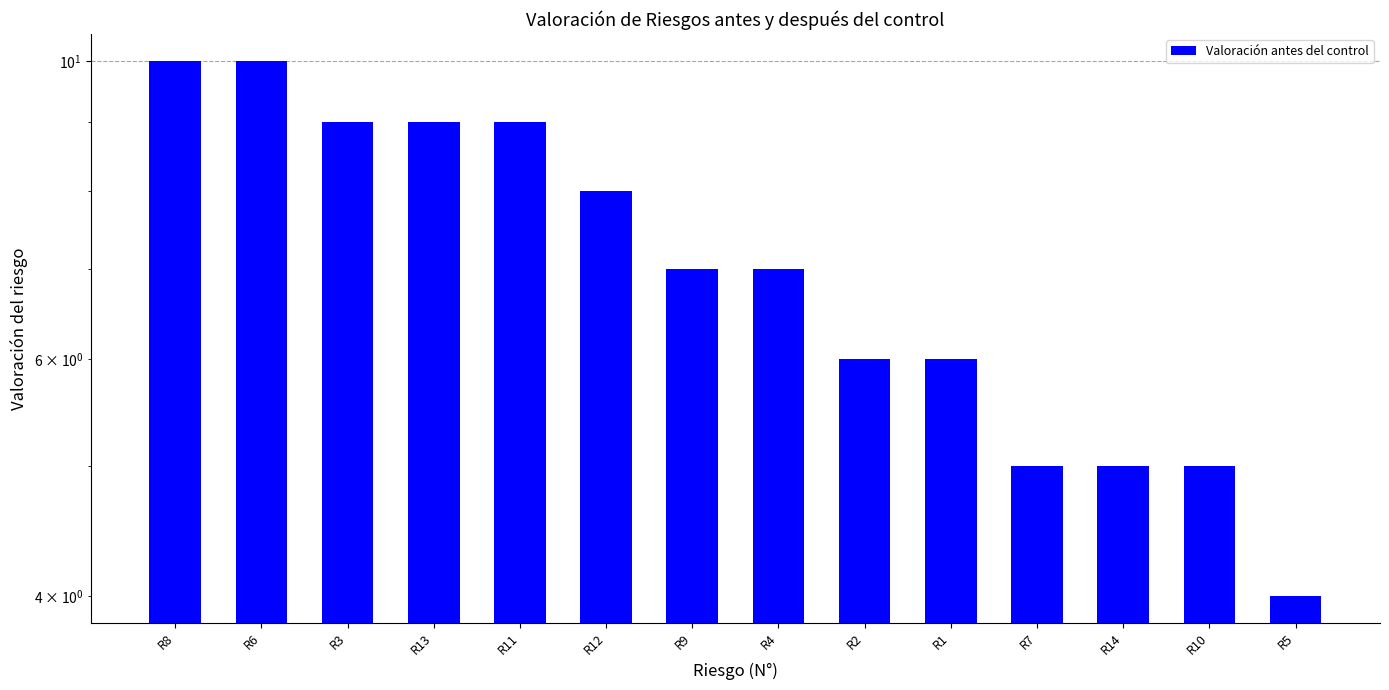

How many data points are less than 7?

6